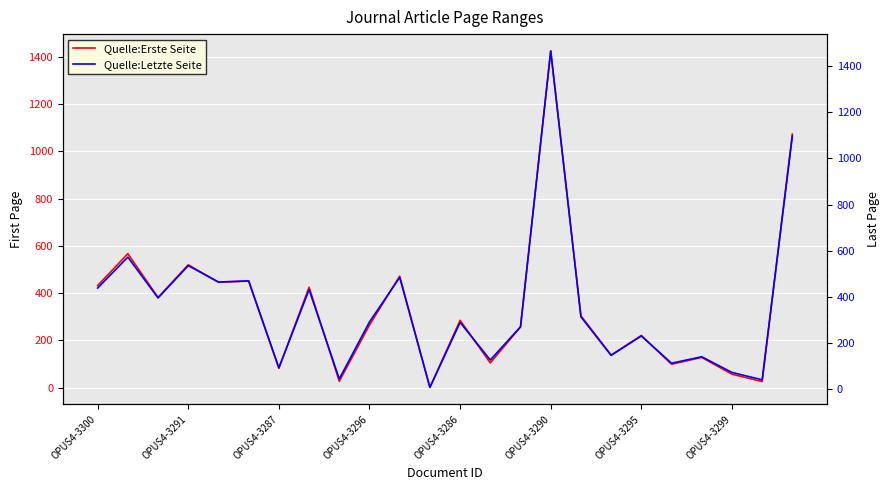

Which series has the largest range (max minus min)?

Quelle:Letzte Seite